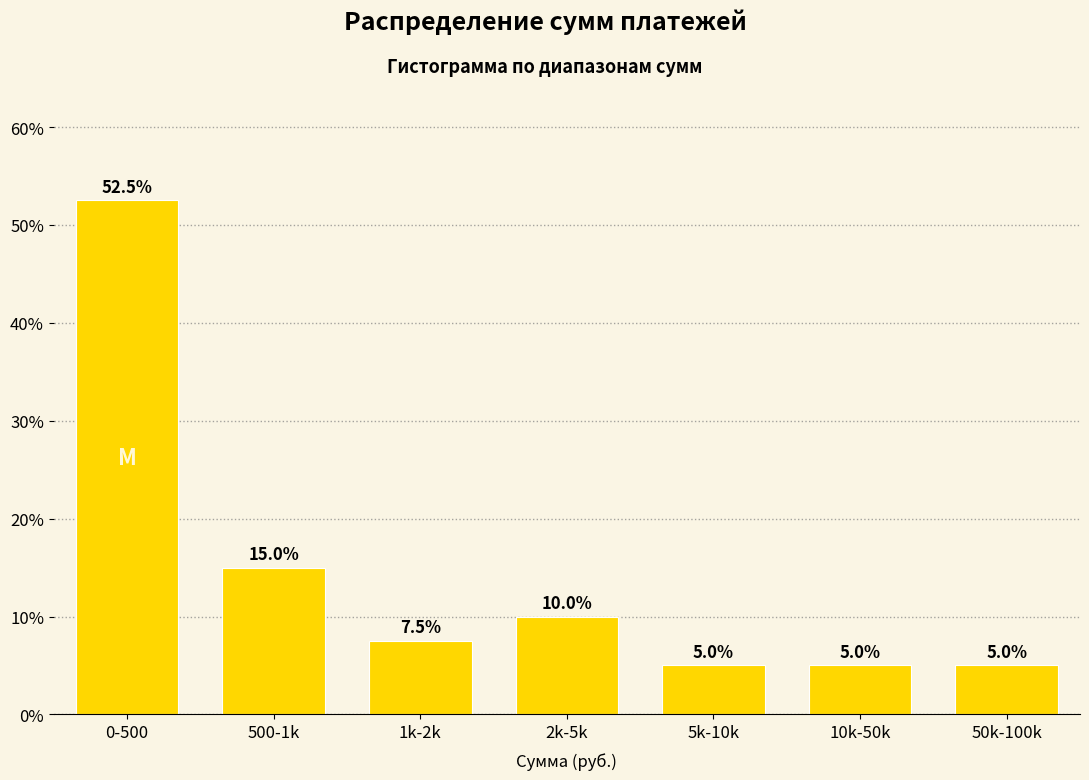

Reading left to right, extract all data points from this chart.

52.5	15.0	7.5	10.0	5.0	5.0	5.0